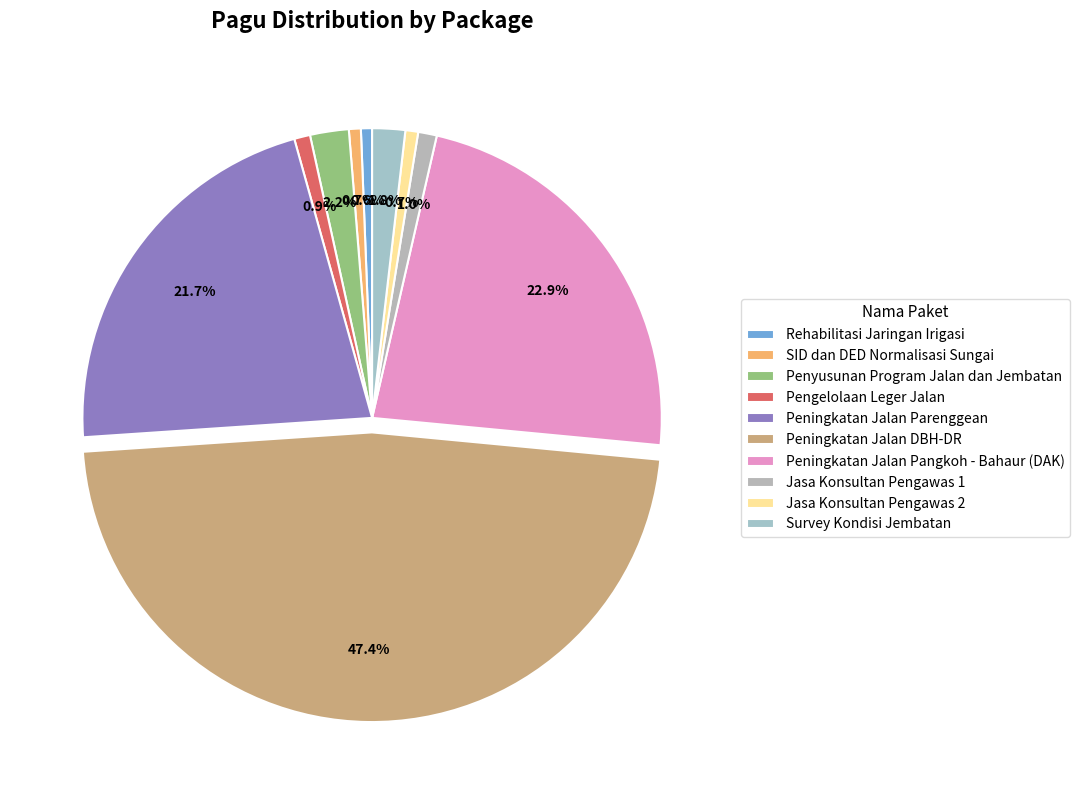

Does Pengelolaan Leger Jalan represent more than half of the total?

No